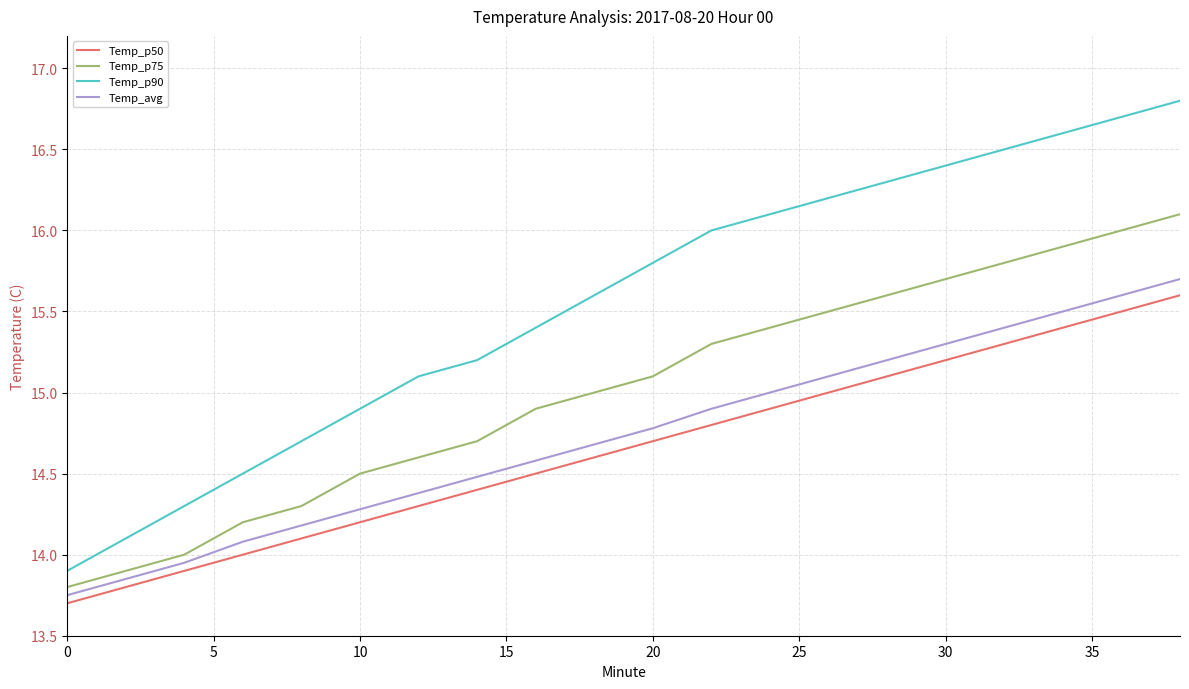

Which series has the largest total across all categories?

Temp_p90